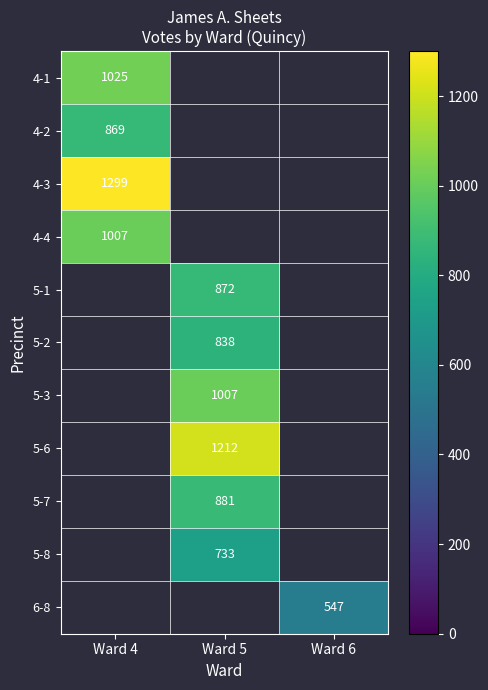

Which has a higher value, Ward 5 or Ward 4?

Ward 4